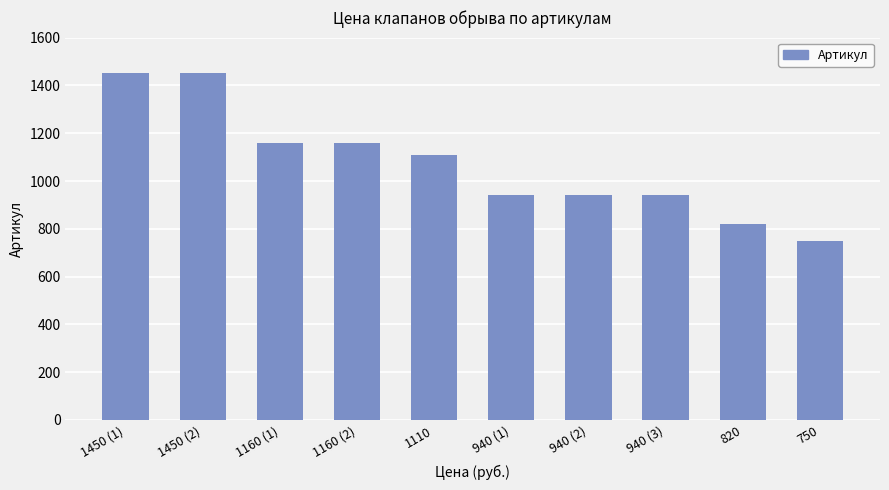

How many bars are there in total?

10